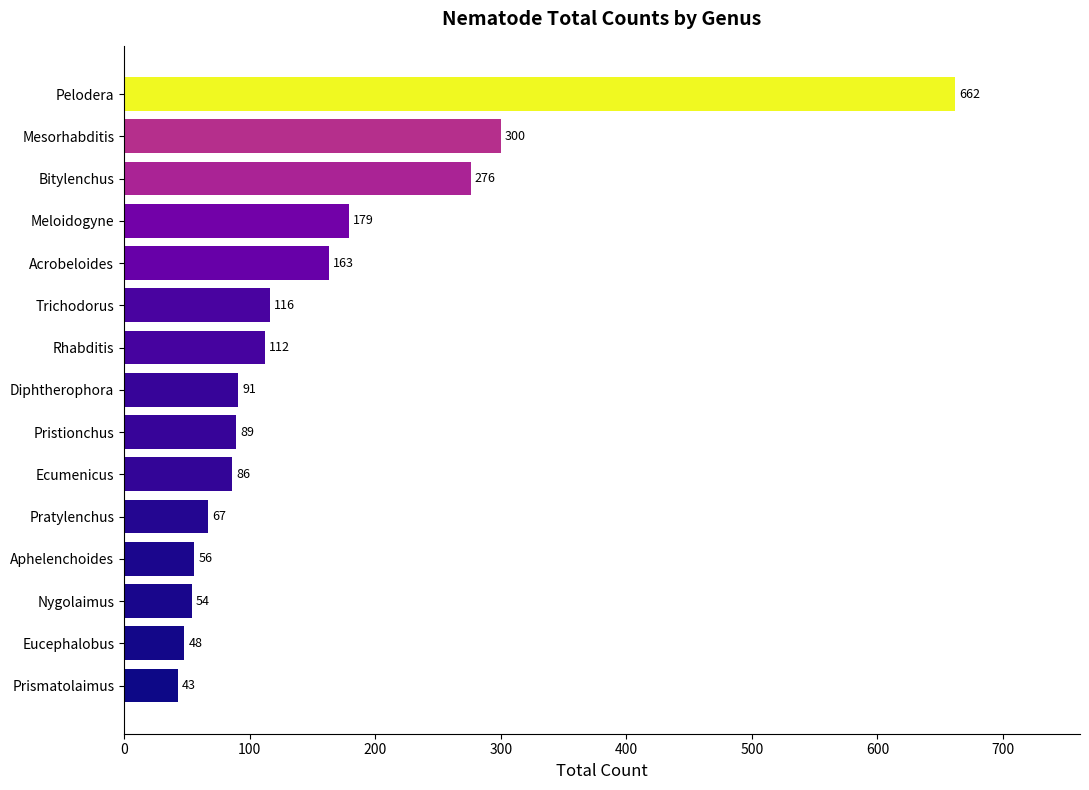

List the labels in order of value, largest first.

Pelodera, Mesorhabditis, Bitylenchus, Meloidogyne, Acrobeloides, Trichodorus, Rhabditis, Diphtherophora, Pristionchus, Ecumenicus, Pratylenchus, Aphelenchoides, Nygolaimus, Eucephalobus, Prismatolaimus